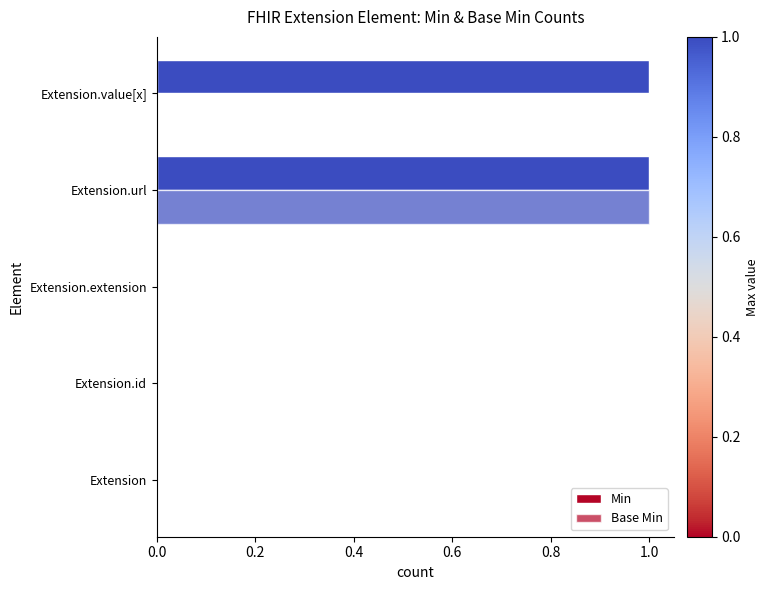

Count the number of data series in this chart.

2